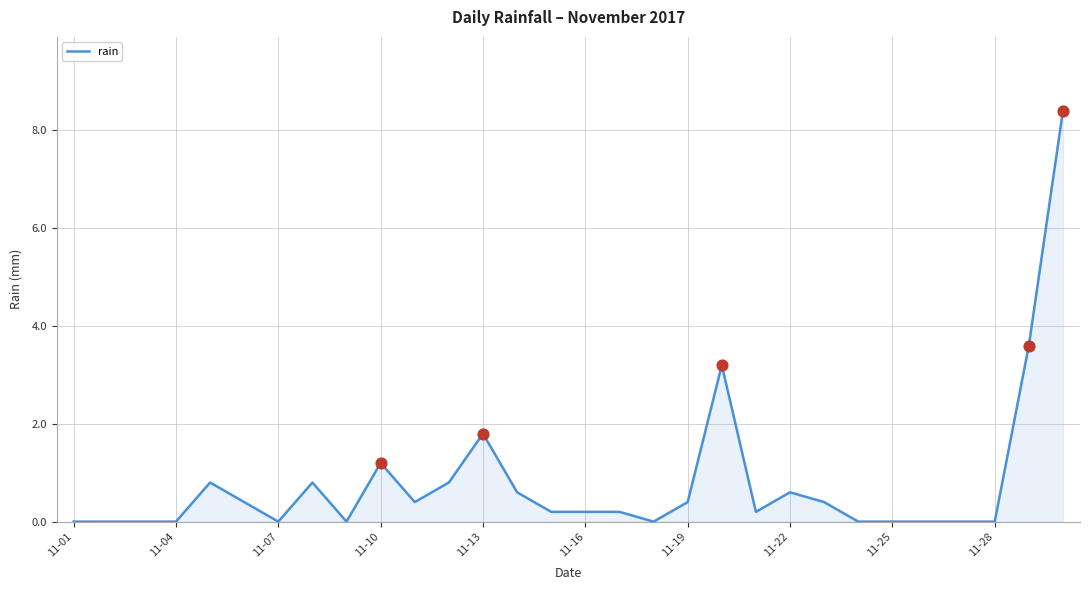

What is the difference between the maximum and minimum values?

8.4